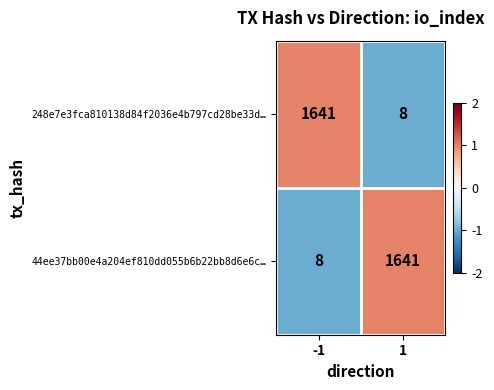

Reading left to right, what are all the values shown in this chart?

248e7e3fca810138d84f2036e4b797cd28be33d…: -1=1641	1=8
44ee37bb00e4a204ef810dd055b6b22bb8d6e6c…: -1=8	1=1641